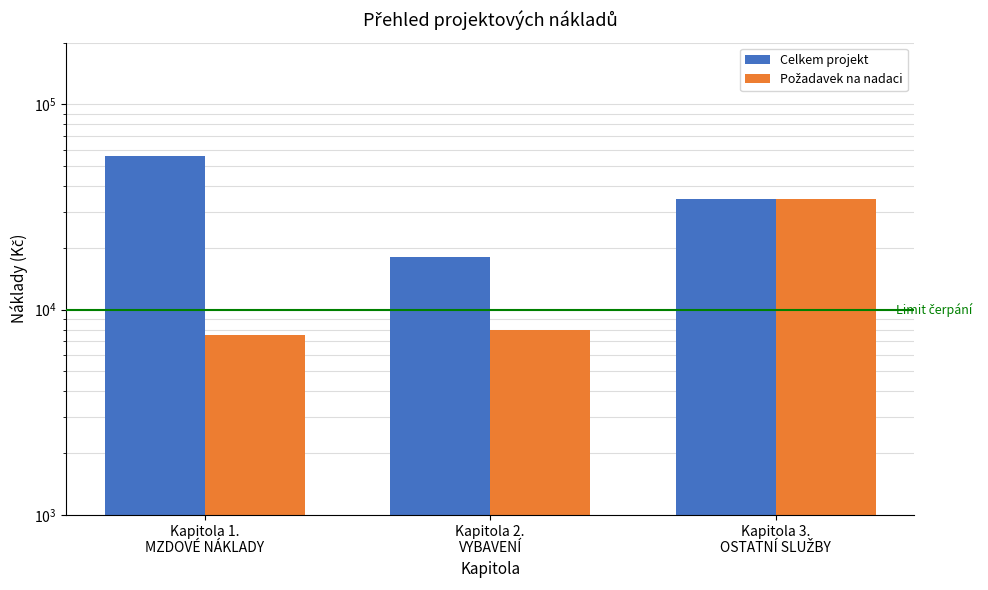

Reading left to right, extract all data points from this chart.

Celkem projekt: 56280	18000	34500
Požadavek na nadaci: 7500	8000	34500